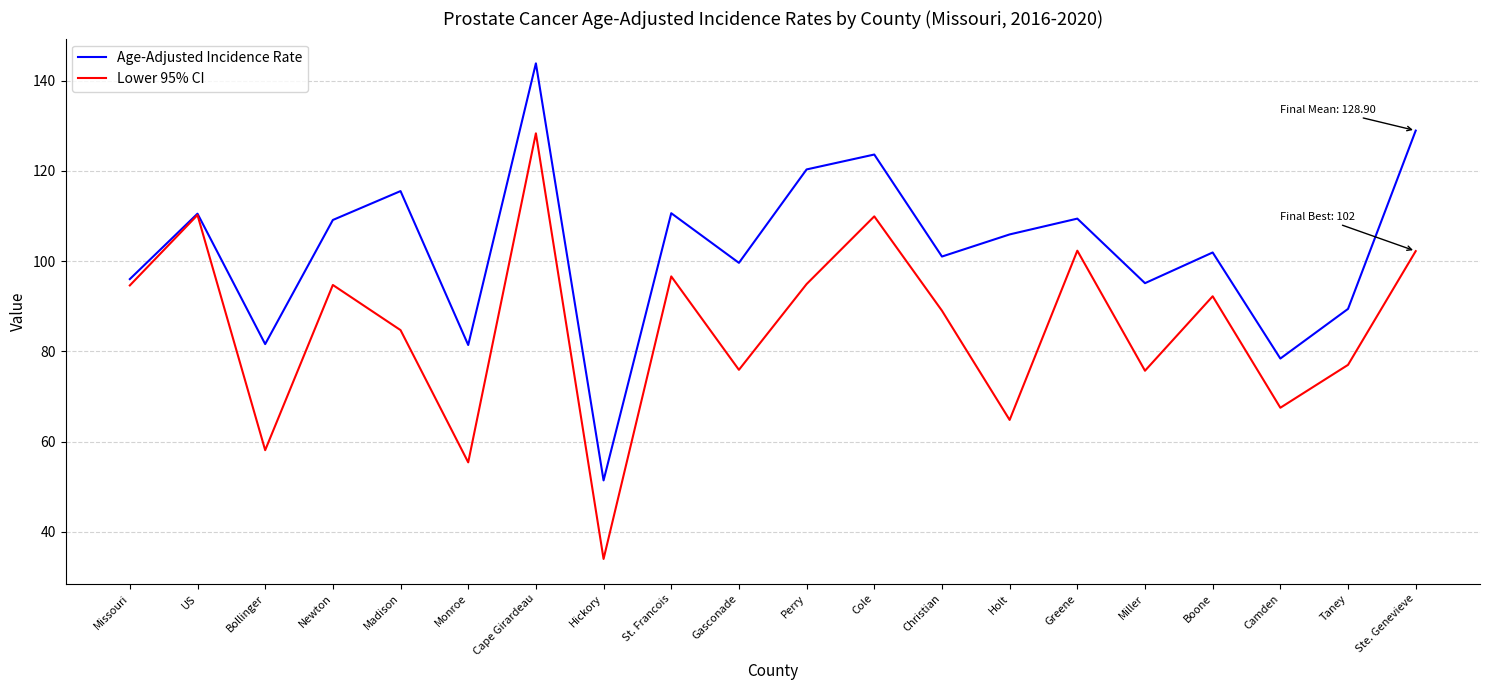

Read the Age-Adjusted Incidence Rate value at Boone.

101.9